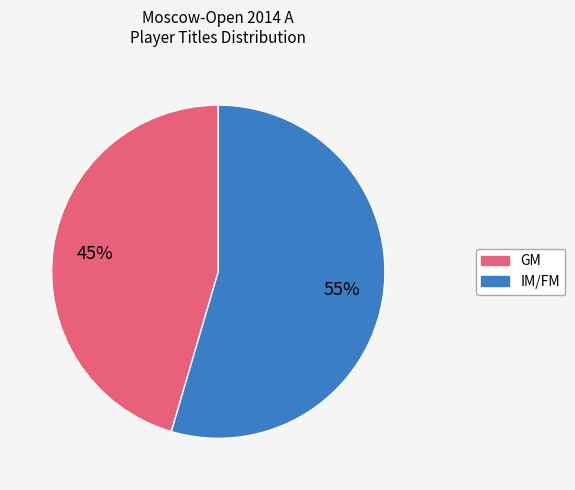

Do GM and IM/FM together represent more than half of the pie?

Yes